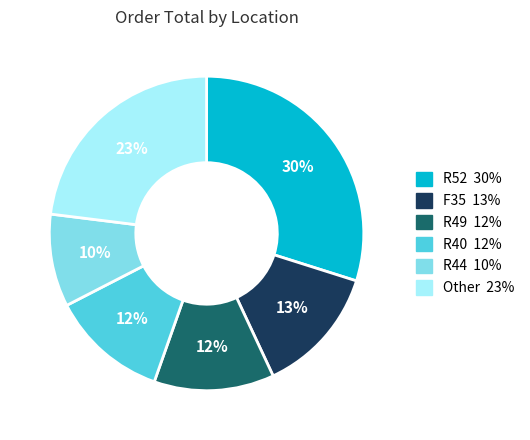

Is there a majority slice in this chart?

No